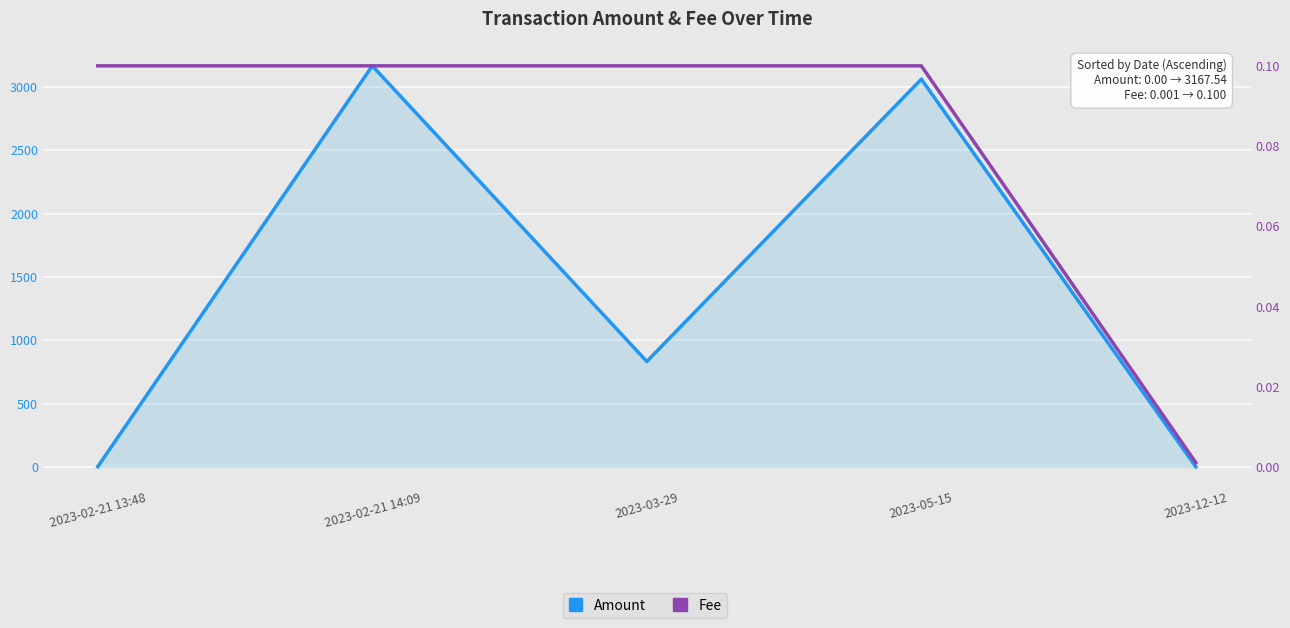

Where is Fee nearest to the value 0?

2023-12-12